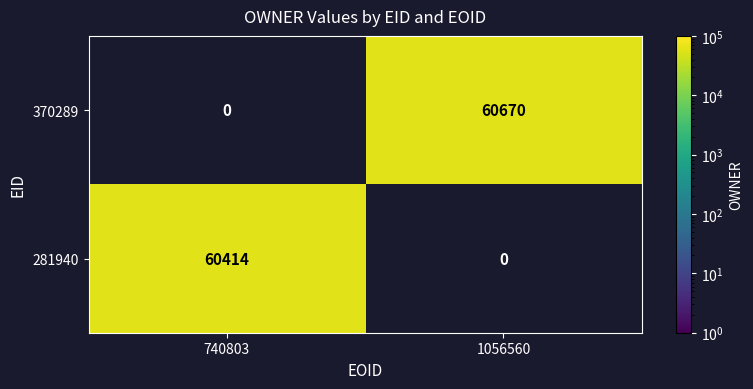

Count the number of data series in this chart.

2